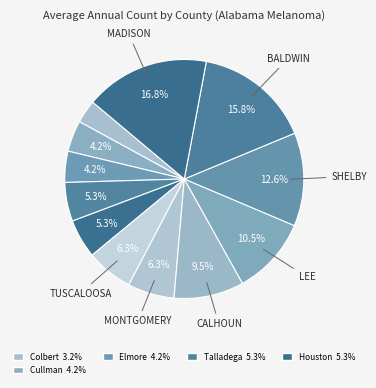

Does any single category account for the majority?

No